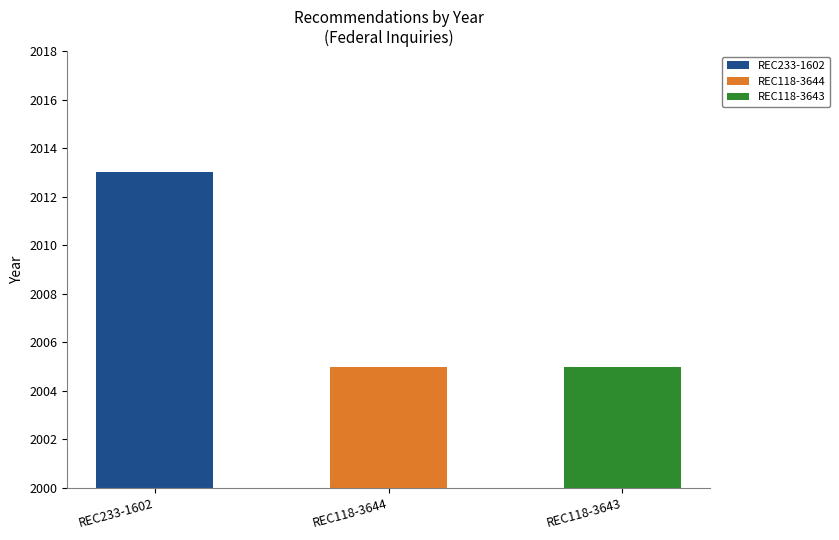

List the labels in order of value, largest first.

REC233-1602, REC118-3644, REC118-3643